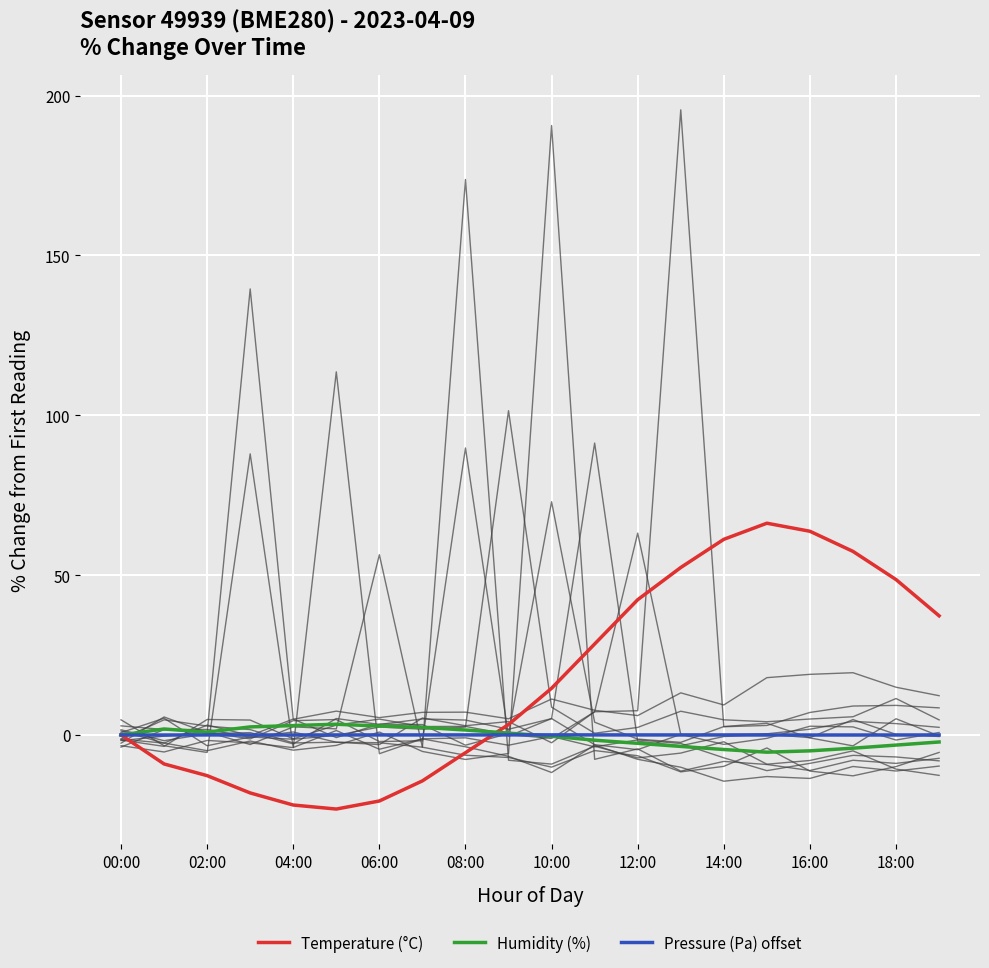

What is the sum of all Pressure (Pa) offset values?

0.1